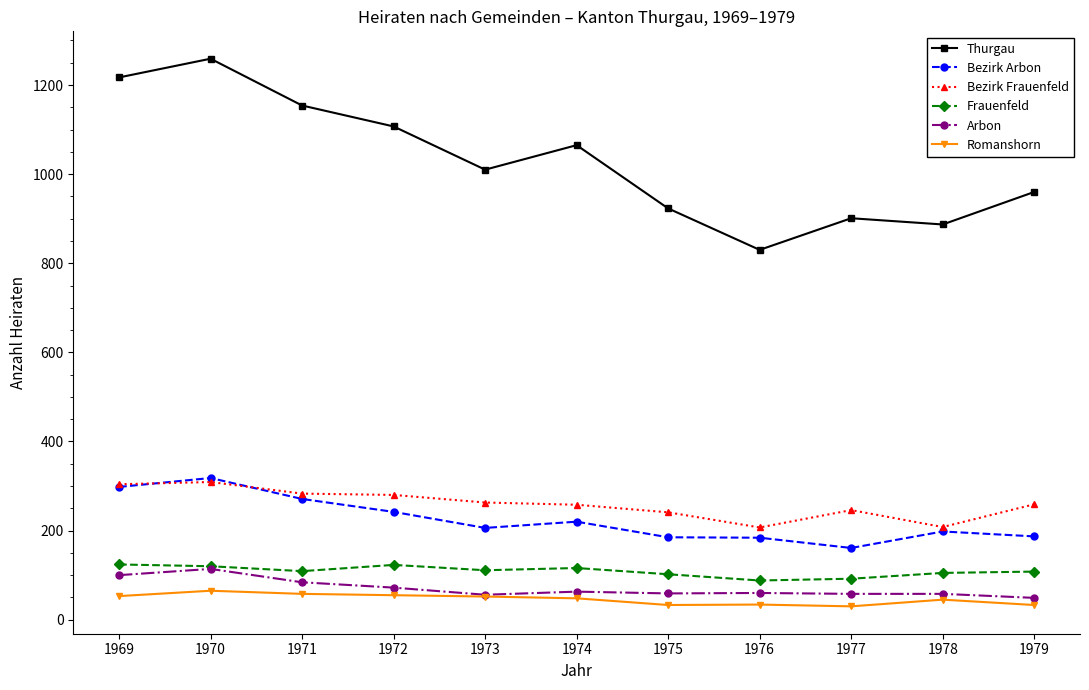

Which series has the largest total across all categories?

Thurgau